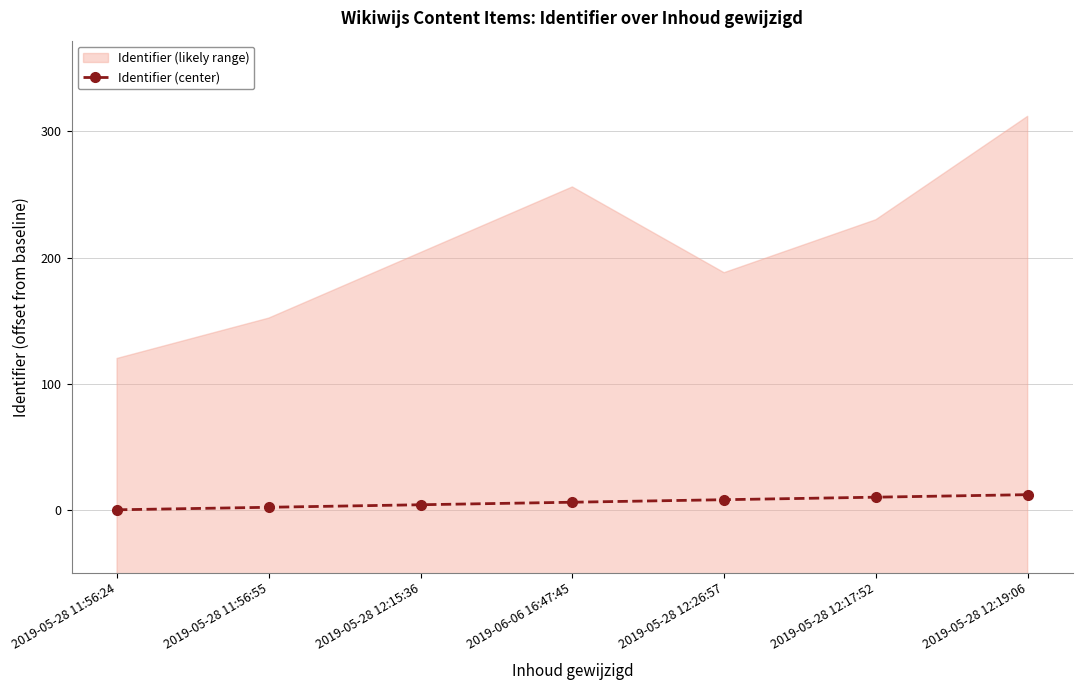

What is the average value?

6